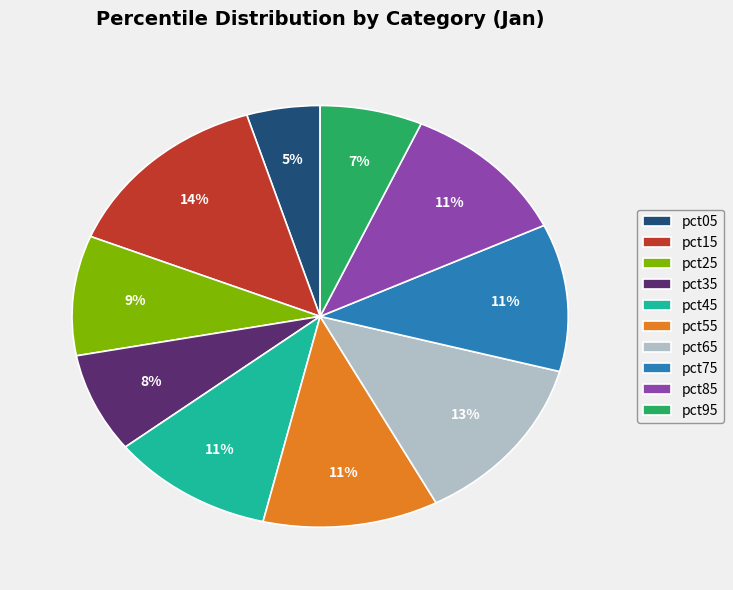

To the nearest percent, what portion does pct25 represent?

9%